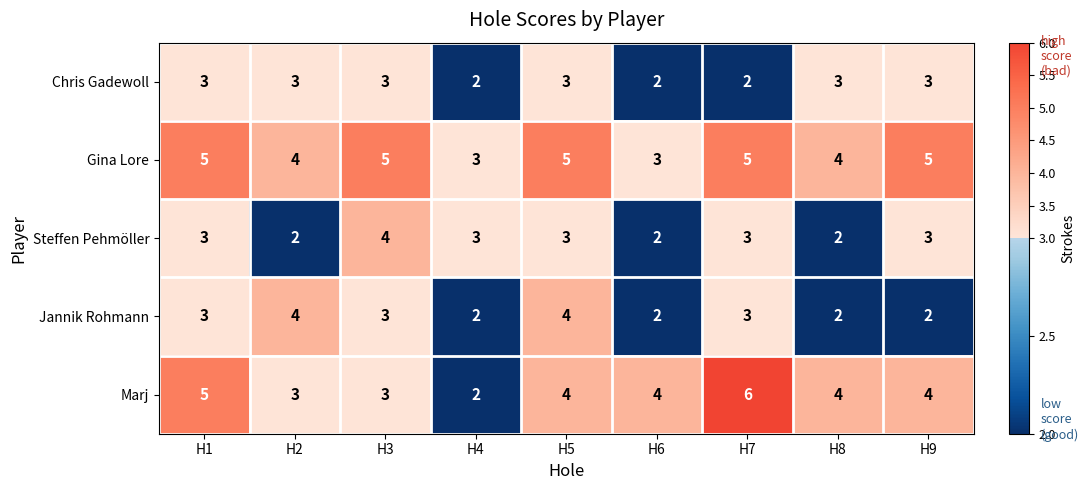

The value of Chris Gadewoll at H8 is 3. True or false?

True